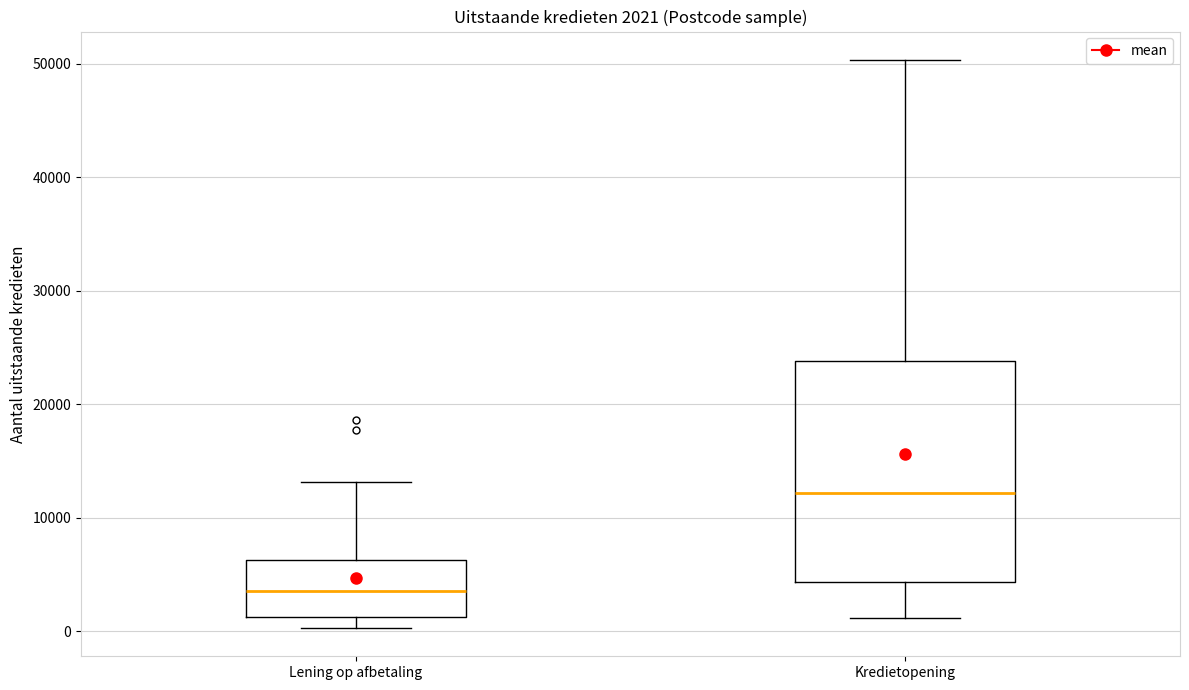

Comparing the boxes themselves (not the whiskers), which one is the tallest?

Kredietopening